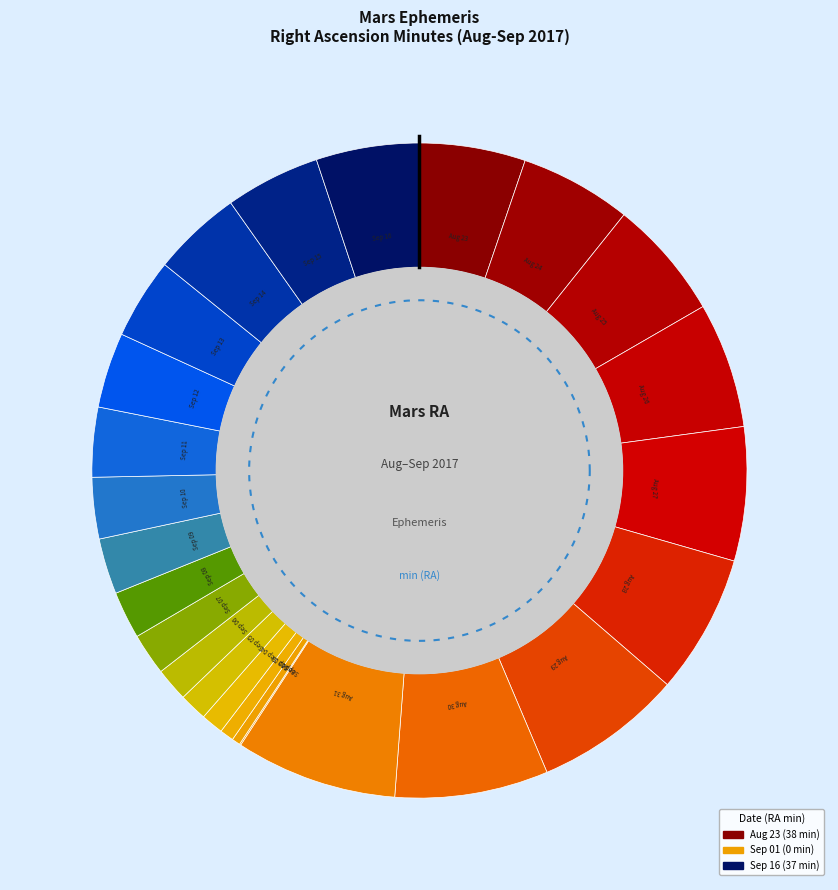

To the nearest percent, what is the difference between the Aug 25 and Aug 23 slice percentages?

1%